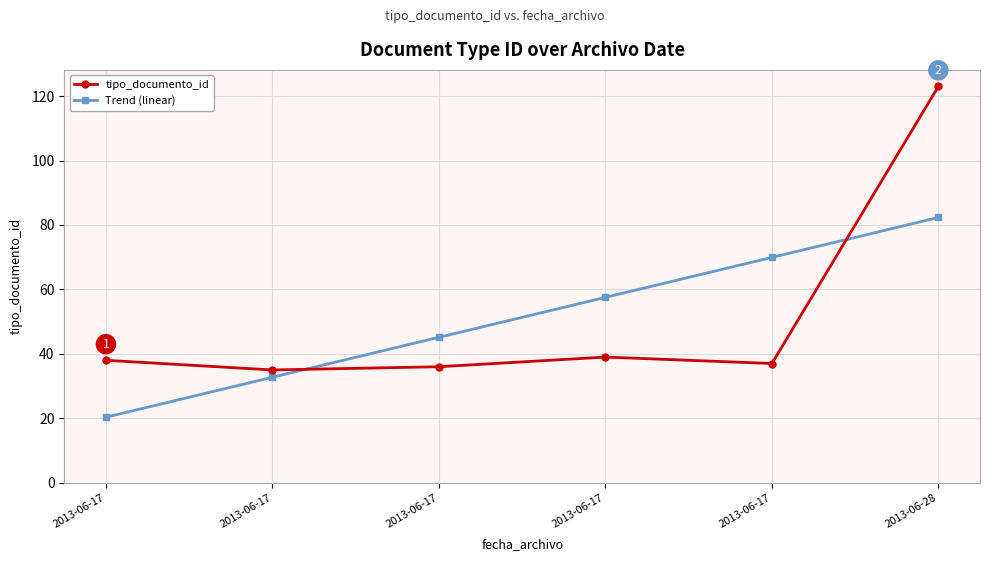

Does the chart have visible grid lines?

Yes